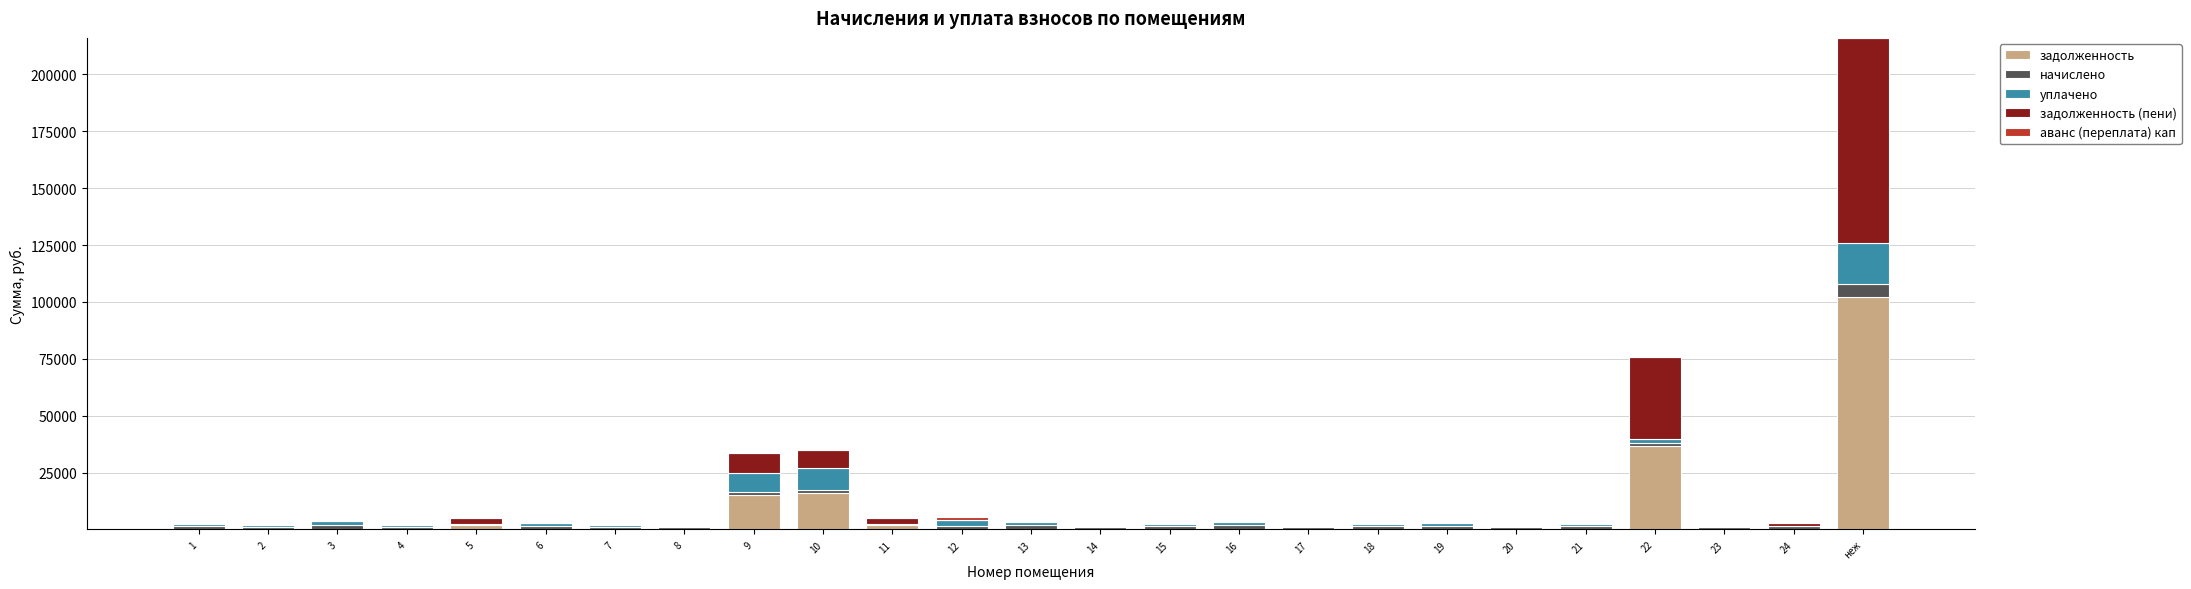

At which category is the sum across all series the highest?

неж